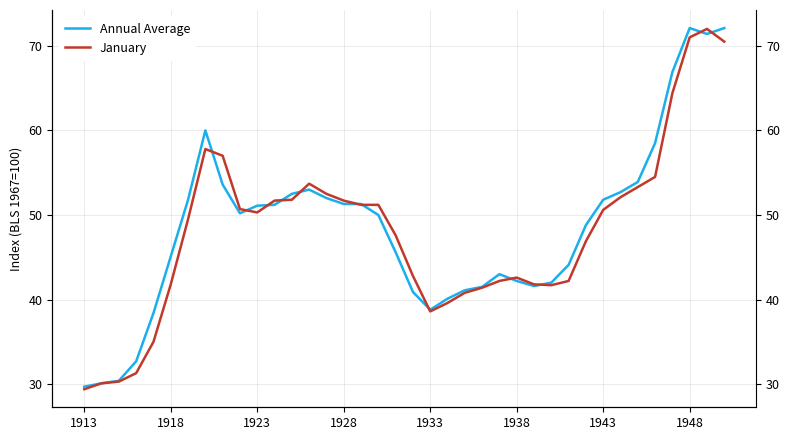

Is it true that Annual Average equals 22.9 at 1933?

False